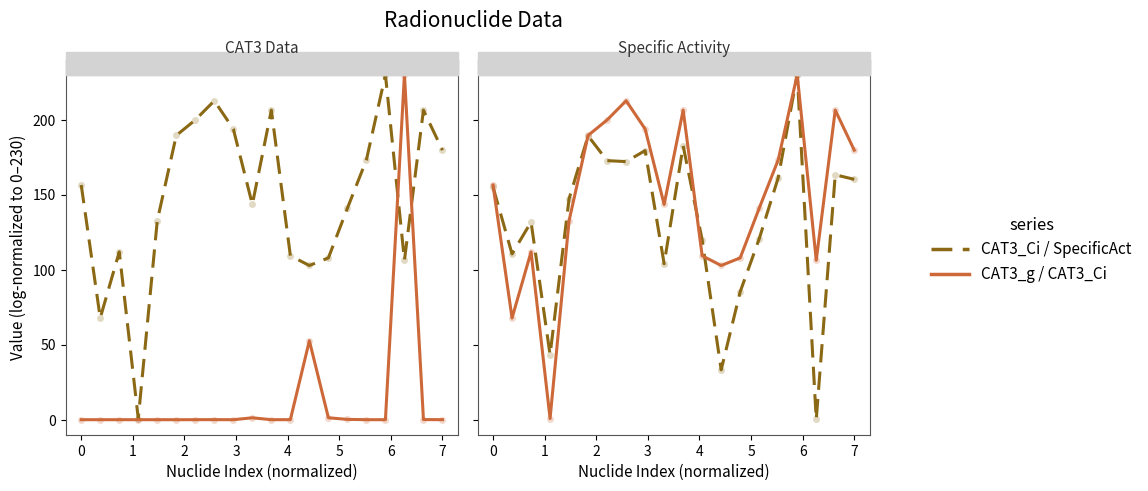

At how many categories does at least one series exceed 31?

20